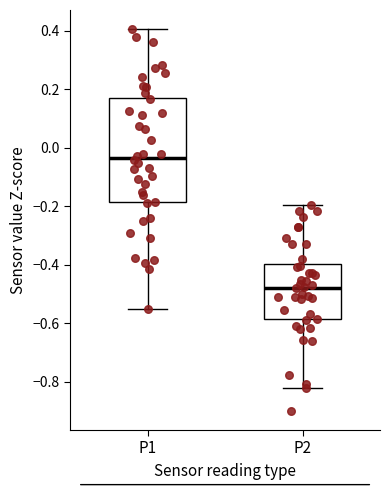

Comparing the boxes themselves (not the whiskers), which one is the tallest?

P1